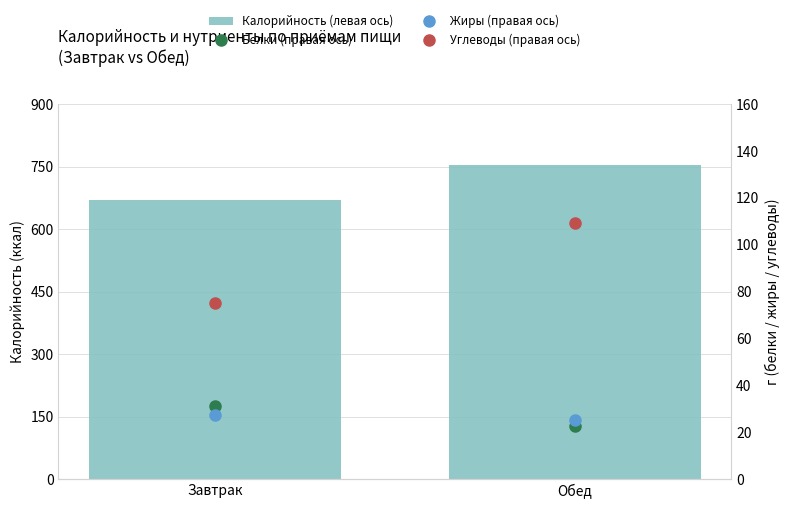

Where is Калорийность (левая ось) nearest to the value 711?

Завтрак